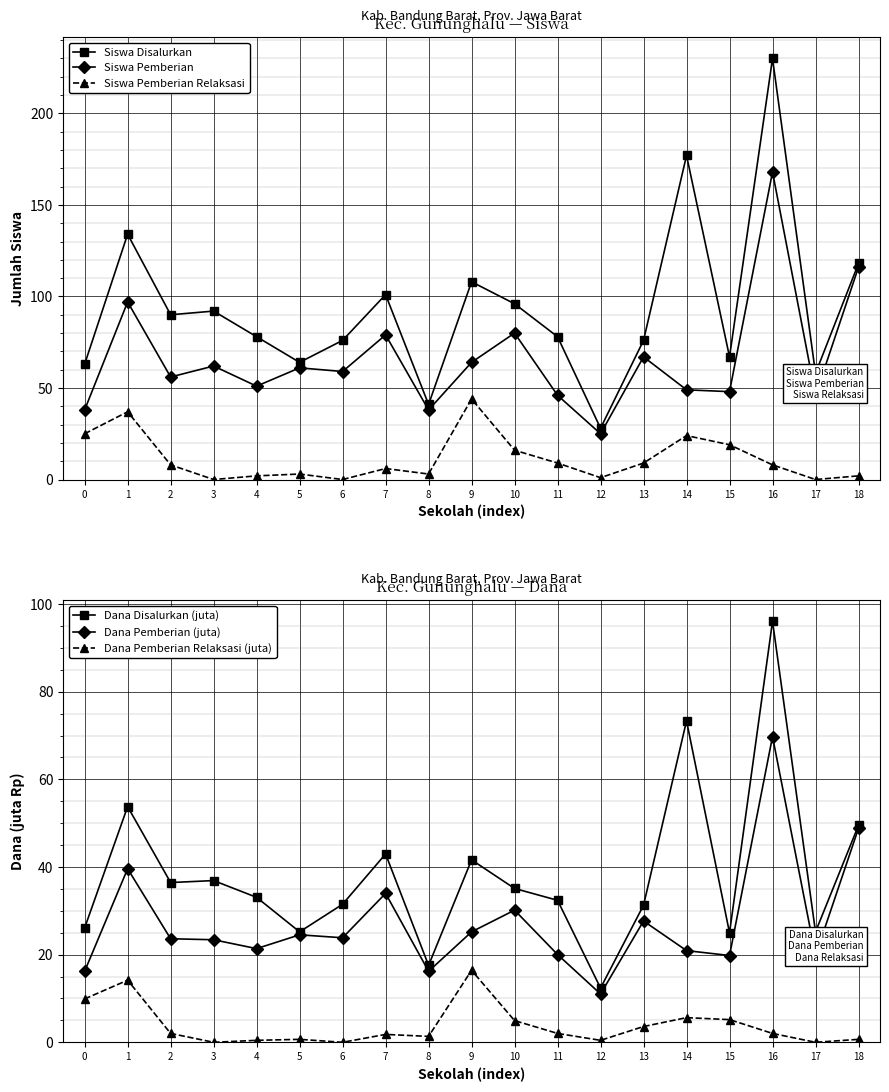

Where does the Dana Disalurkan (juta) series first go above 33?

1